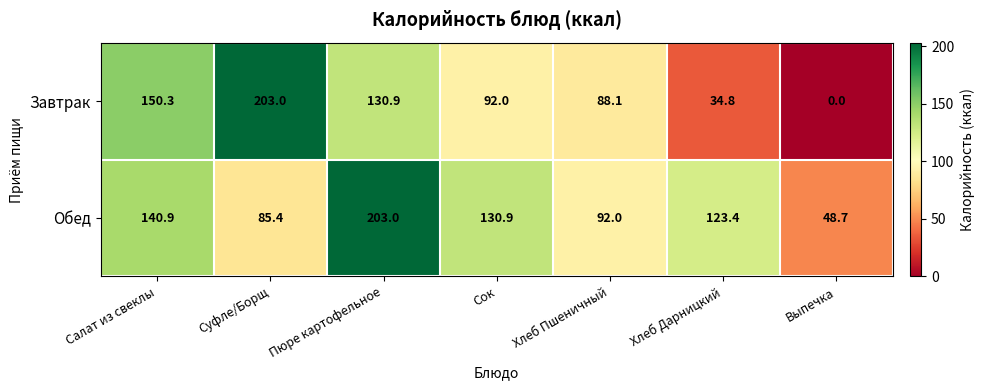

True or false: Завтрак has a value of 313.5 at Суфле/Борщ.

False